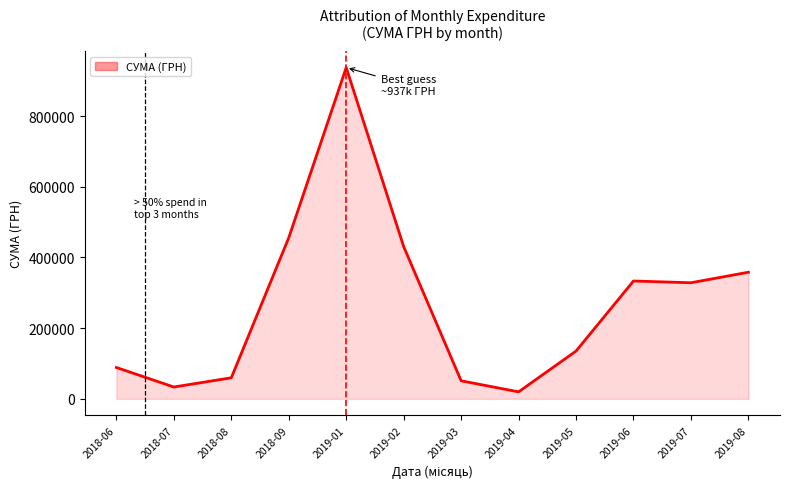

How many distinct data groups are displayed?

1